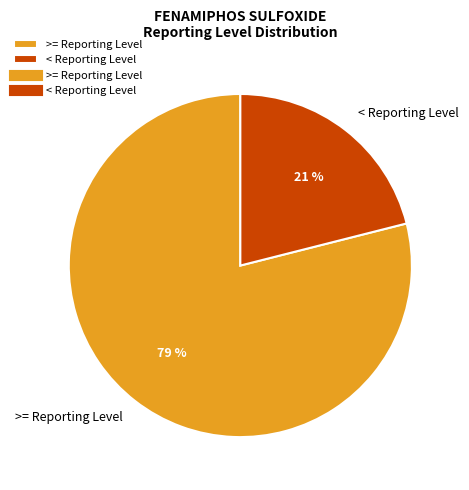

Is the sum of >= Reporting Level and < Reporting Level greater than half?

Yes